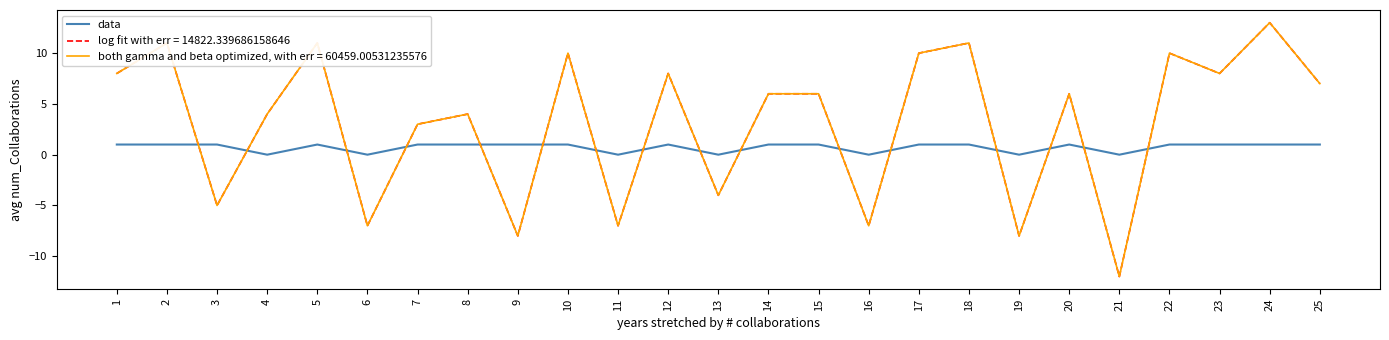

Is this an area chart (filled region under the line)?

No